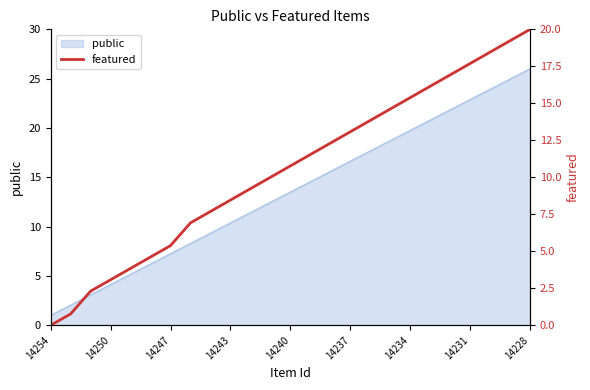

At which label does public first exceed 13?

14240